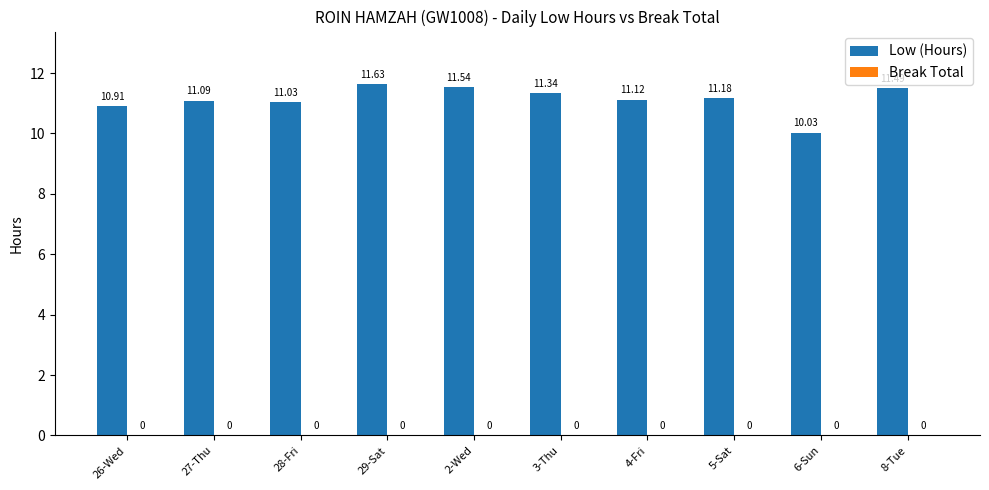

How many distinct data groups are displayed?

1